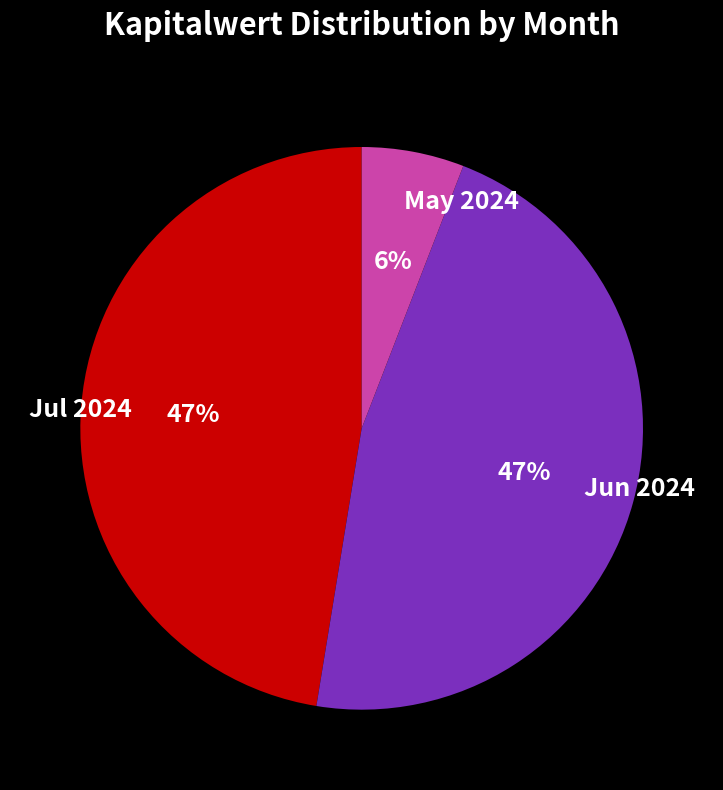

What percentage is the Jul 2024 slice, to the nearest percent?

47%